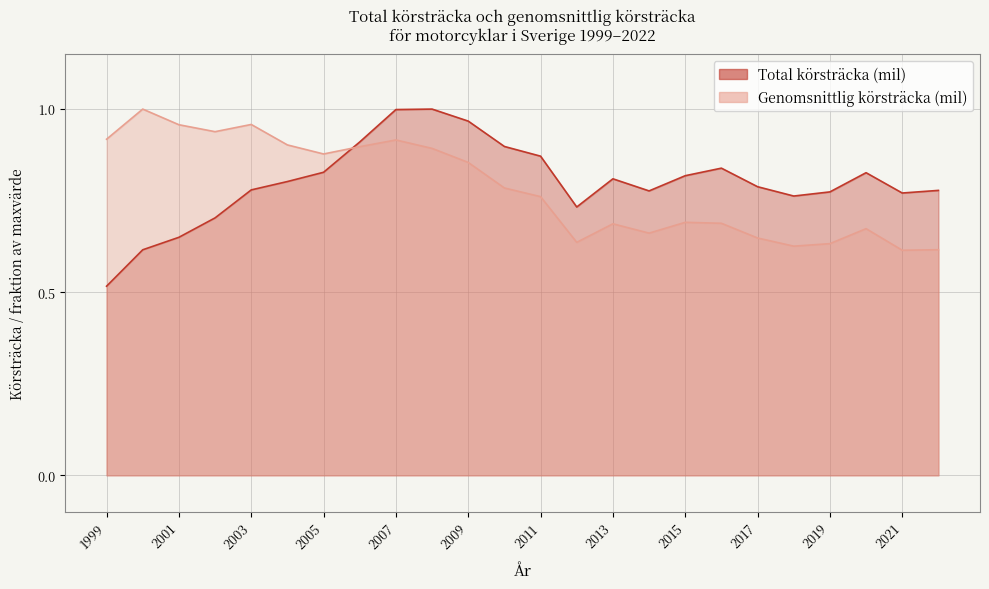

True or false: Genomsnittlig körsträcka (mil) has more than 0 points higher than both neighbors.

True